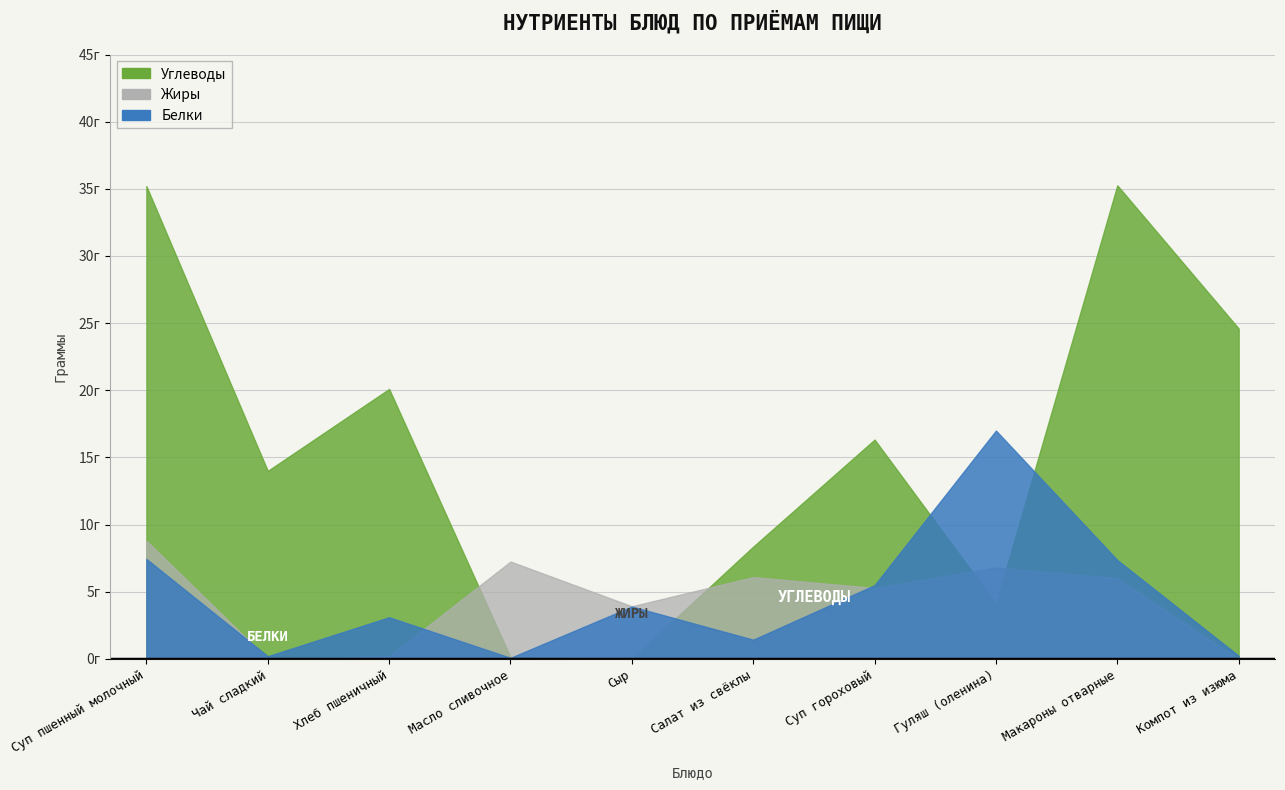

At which category is the sum across all series the highest?

Суп пшенный молочный